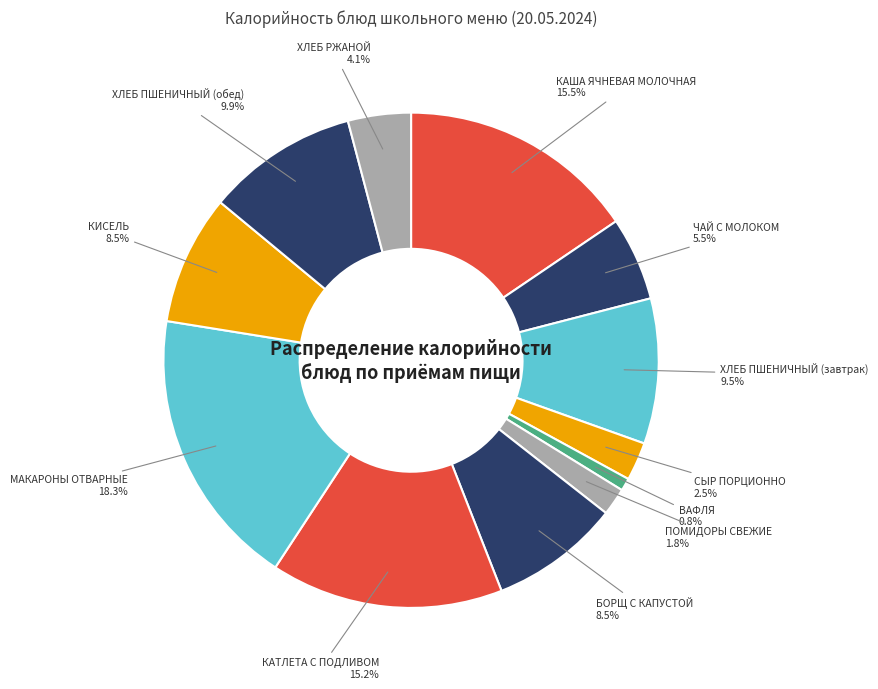

How many segments does this pie chart have?

12